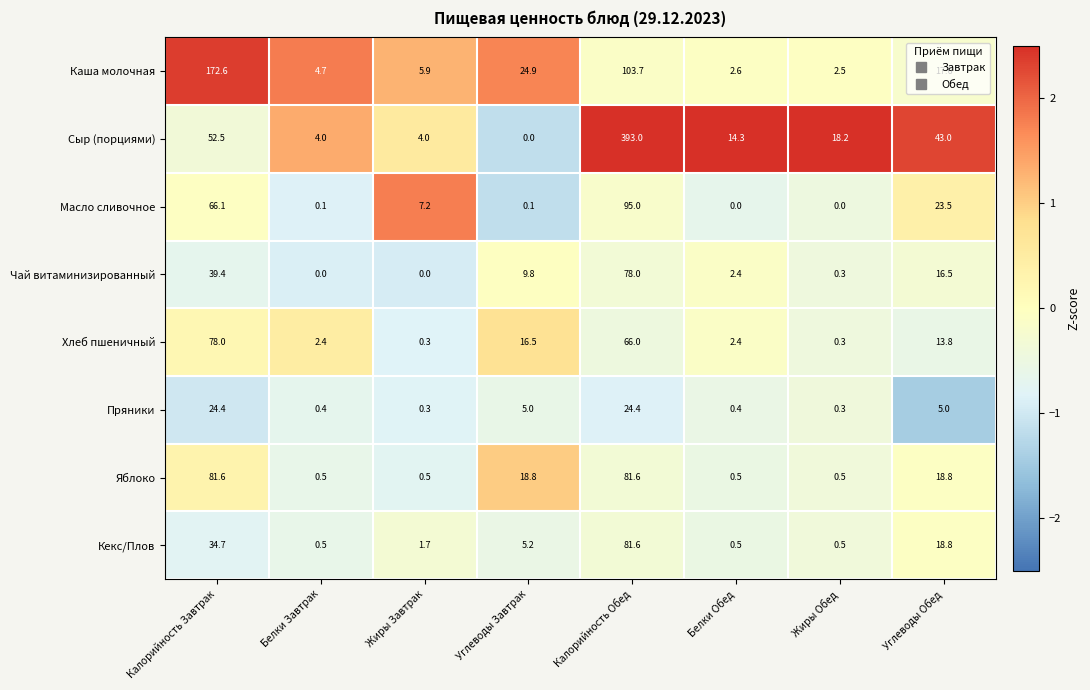

Where is Сыр (порциями) nearest to the value 196?

Калорийность Завтрак